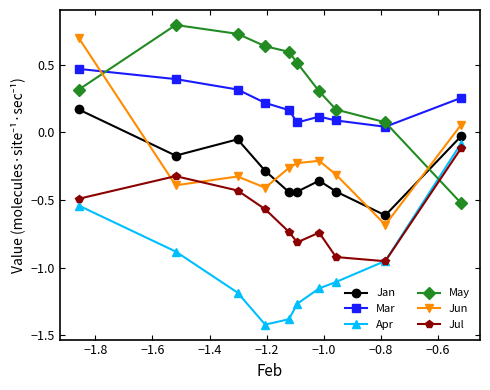

Which series has the widest spread of values?

Jun